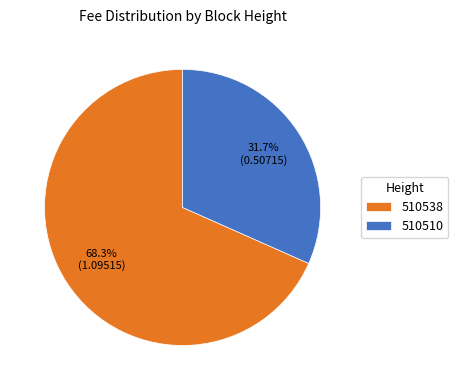

What is the largest slice in the pie chart?

510538